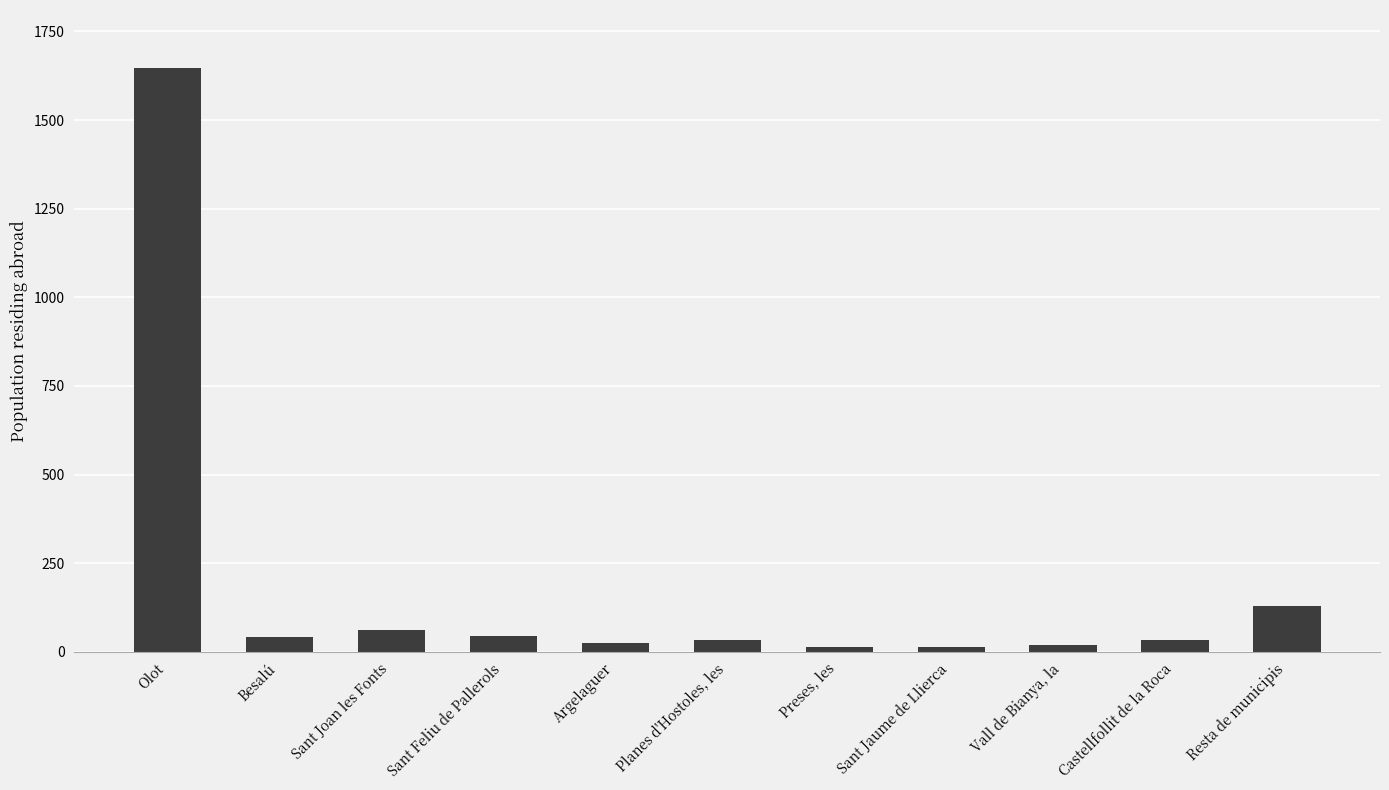

What is the ratio of the value at Castellfollit de la Roca to the value at Sant Feliu de Pallerols?

0.7